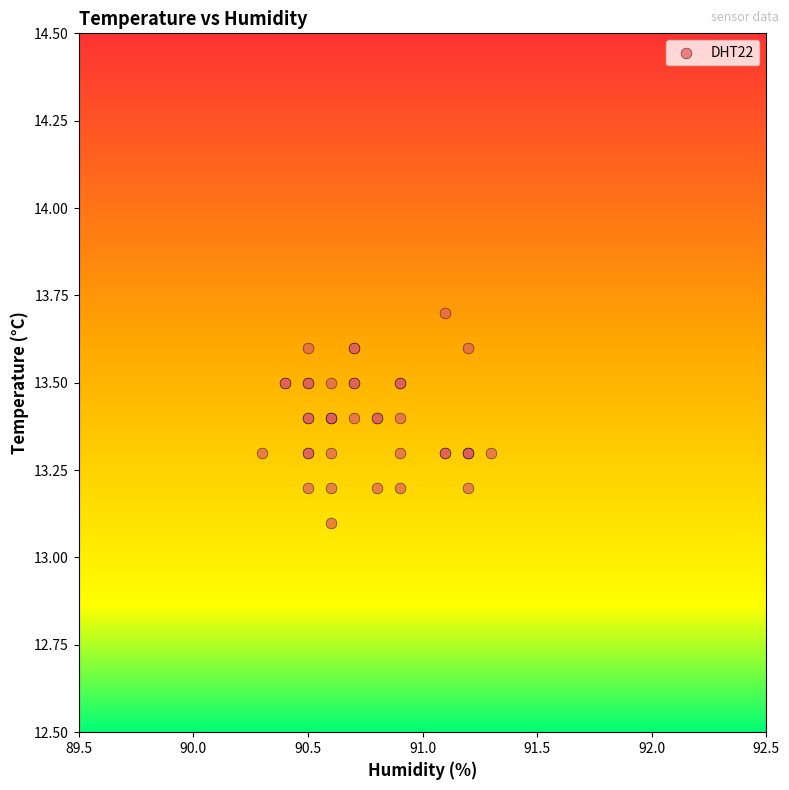

What Y value in the scatter plot is closest to 13?

13.1